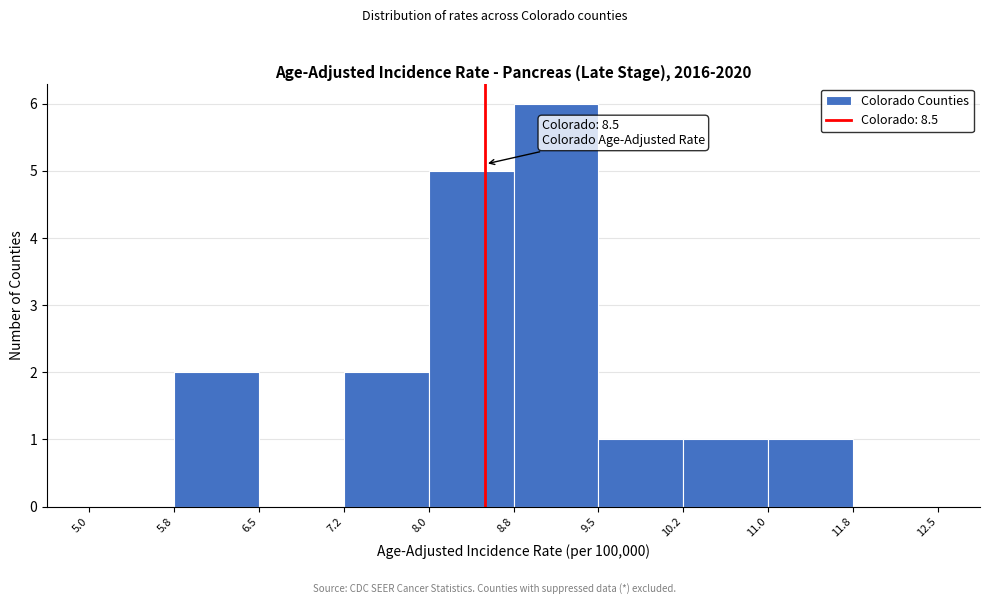

Over which range of the x-axis is the bar tallest?

8.8 to 9.5